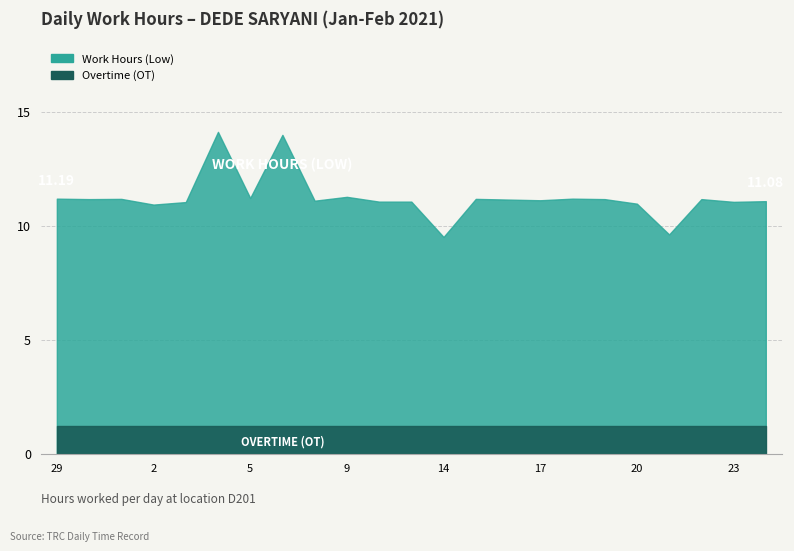

What is the value of the Work Hours (Low) point at the 4th from the left?

10.9